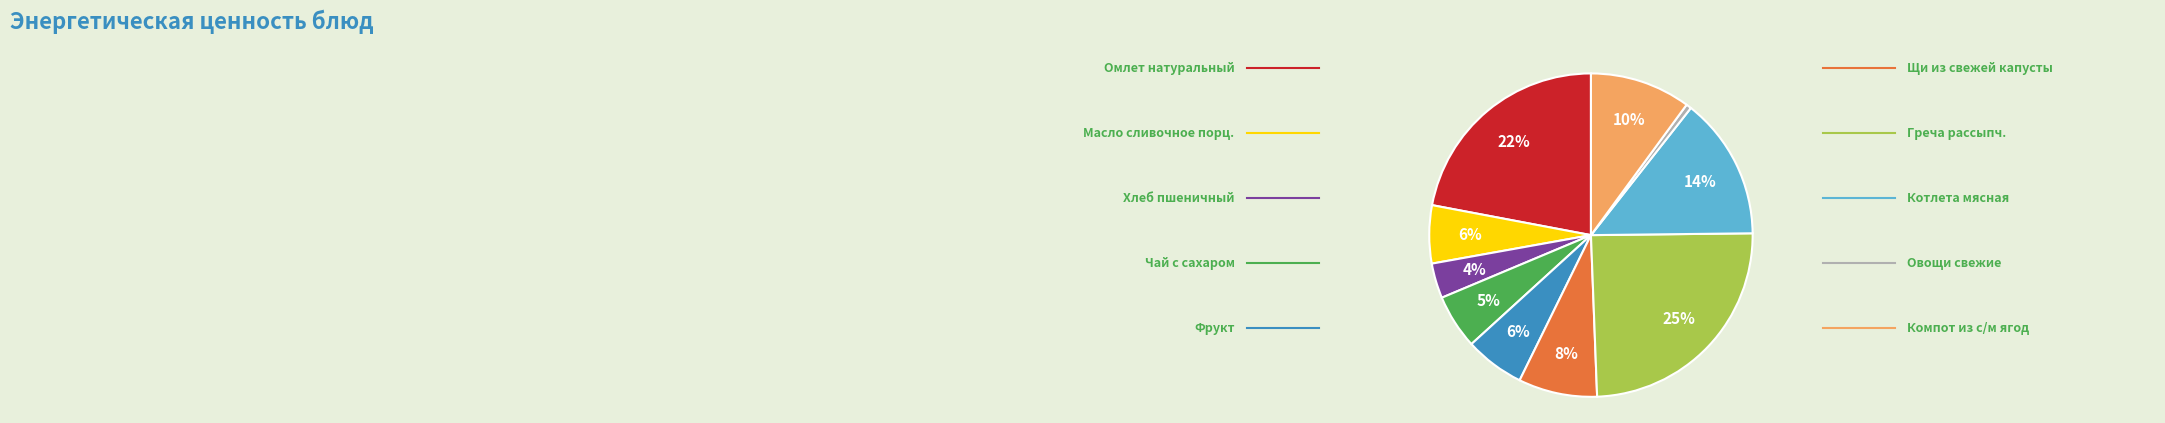

How many slices are in this pie chart?

10